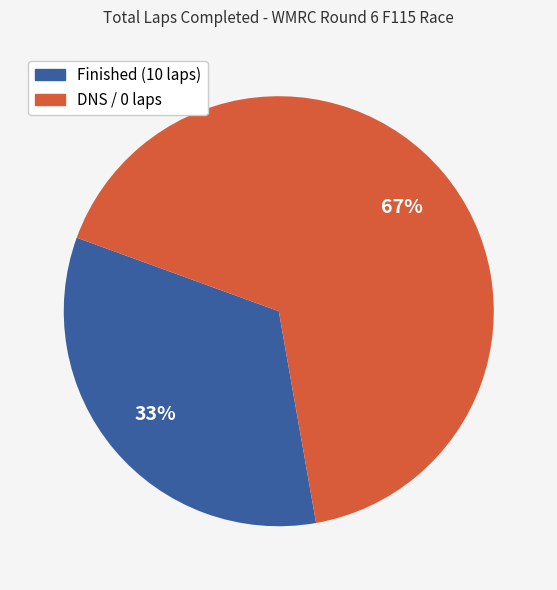

Does any single category account for the majority?

Yes